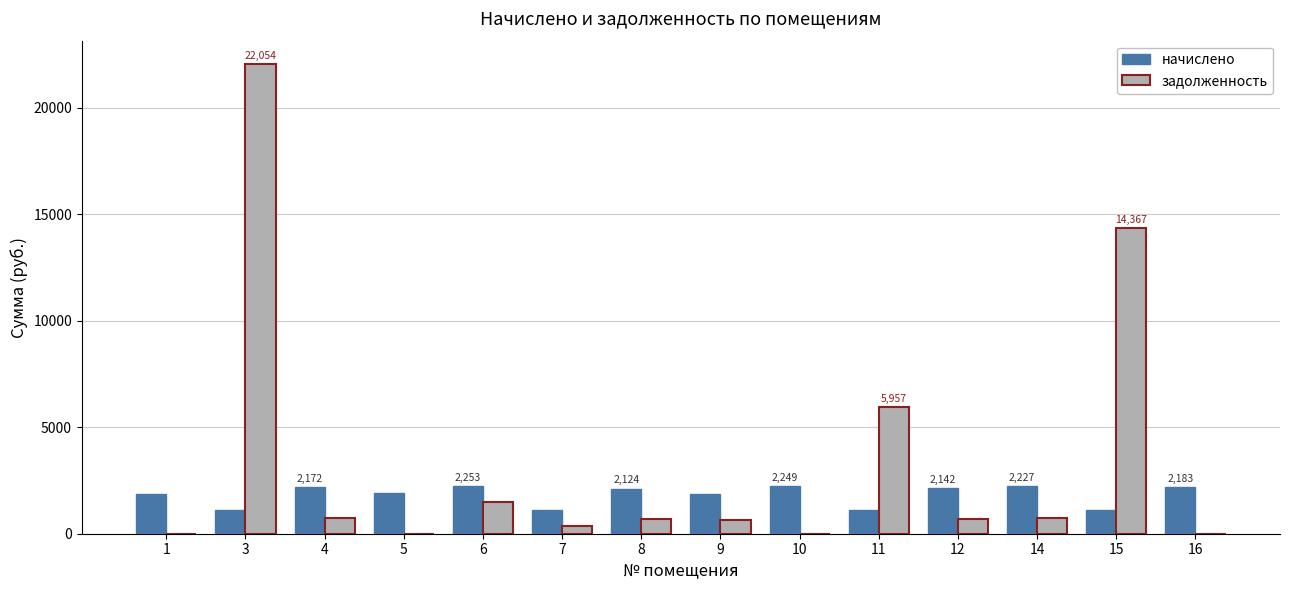

True or false: задолженность has a value of 742.3 at 14.

True